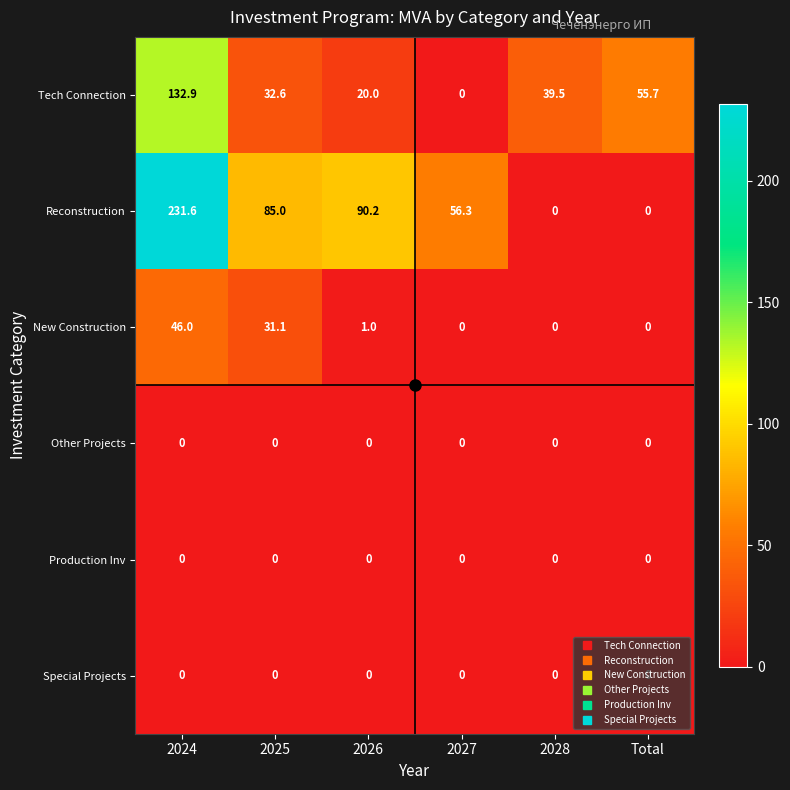

Where is Reconstruction nearest to the value 115?

2026